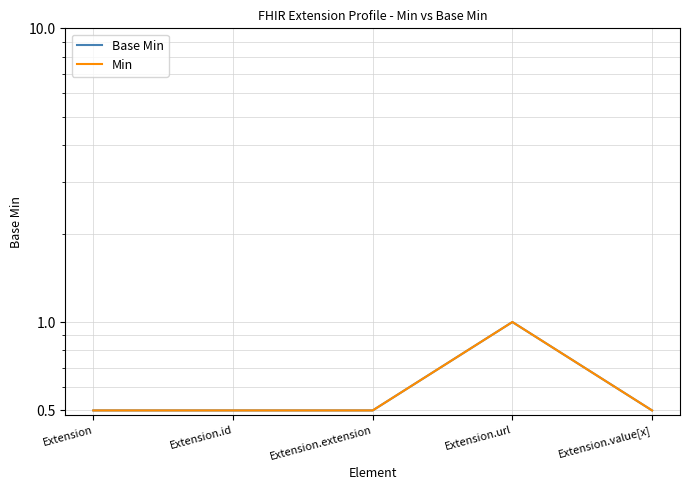

Is it true that Base Min equals 0.2 at Extension.extension?

False